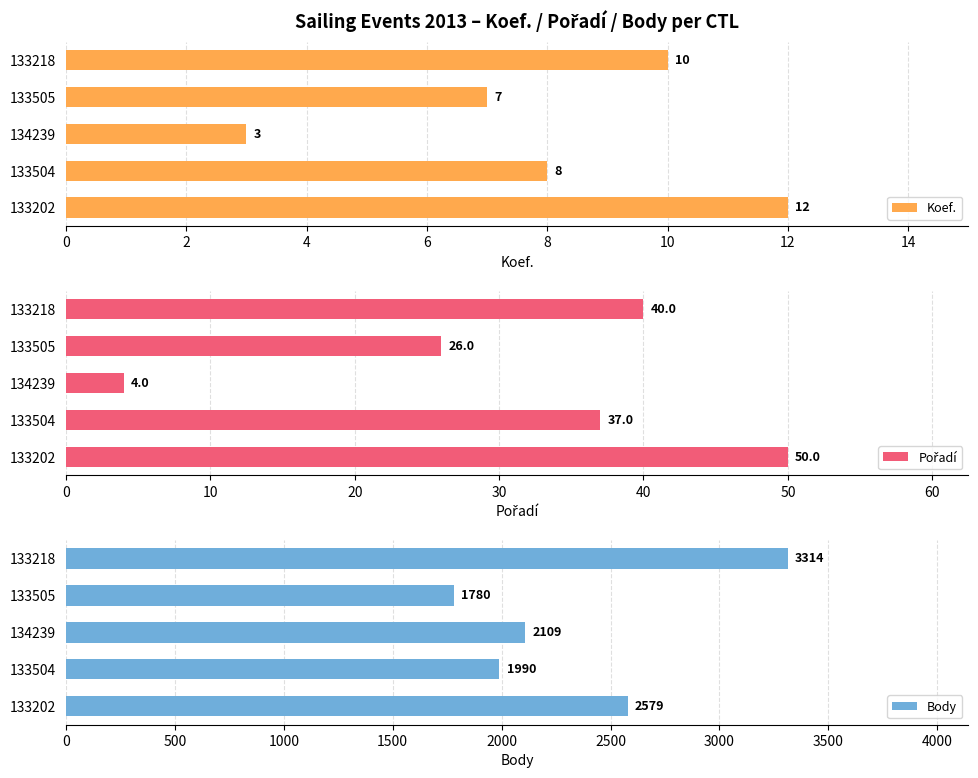

How many Koef. values are between 7 and 10?

3